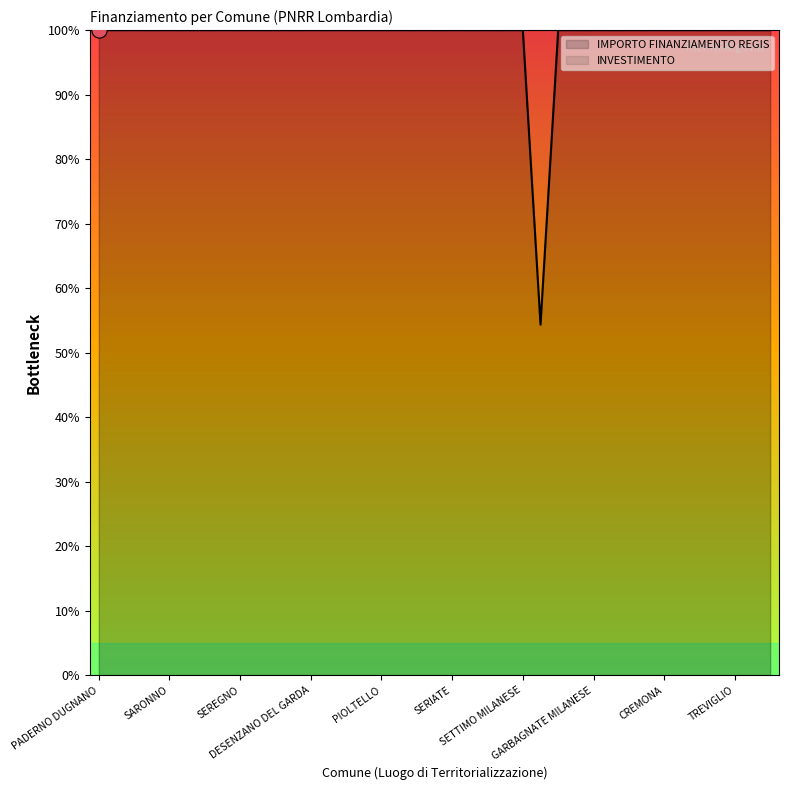

Which has a higher value, SERIATE or PAVIA?

SERIATE